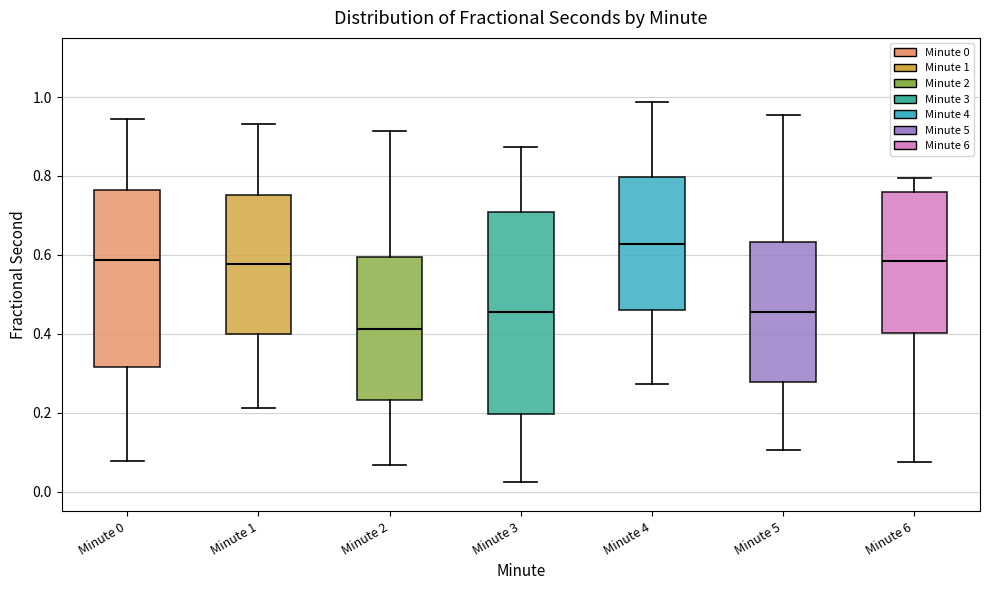

Which box has the highest median line?

Minute 4